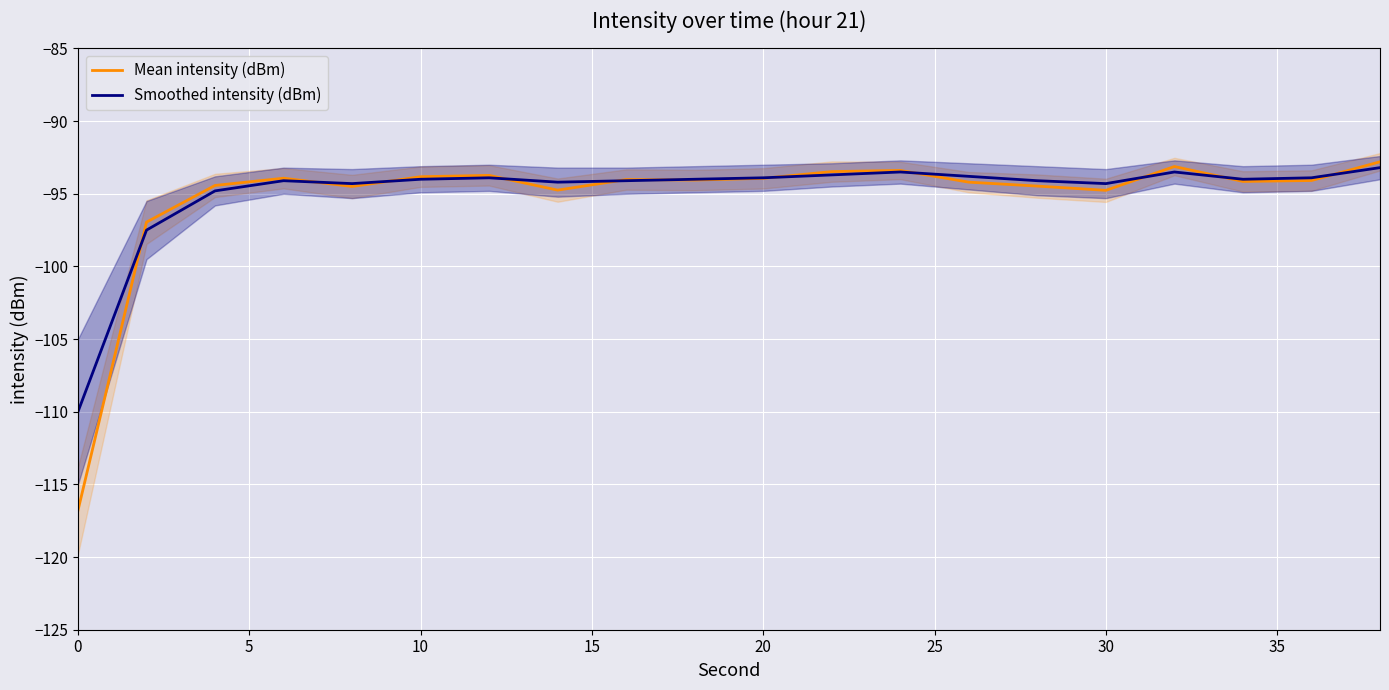

Reading right to left, list all the values displayed in this chart.

Mean intensity (dBm): -92.8	-94.1	-94.1	-93.1	-94.8	-94.5	-94.2	-93.4	-93.5	-93.9	-94.1	-94.0	-94.7	-93.7	-93.8	-94.5	-93.9	-94.4	-97.0	-116.8
Smoothed intensity (dBm): -93.2	-93.9	-94.0	-93.5	-94.3	-94.1	-93.8	-93.5	-93.7	-93.9	-94.0	-94.1	-94.2	-93.9	-94.0	-94.3	-94.1	-94.8	-97.5	-110.0